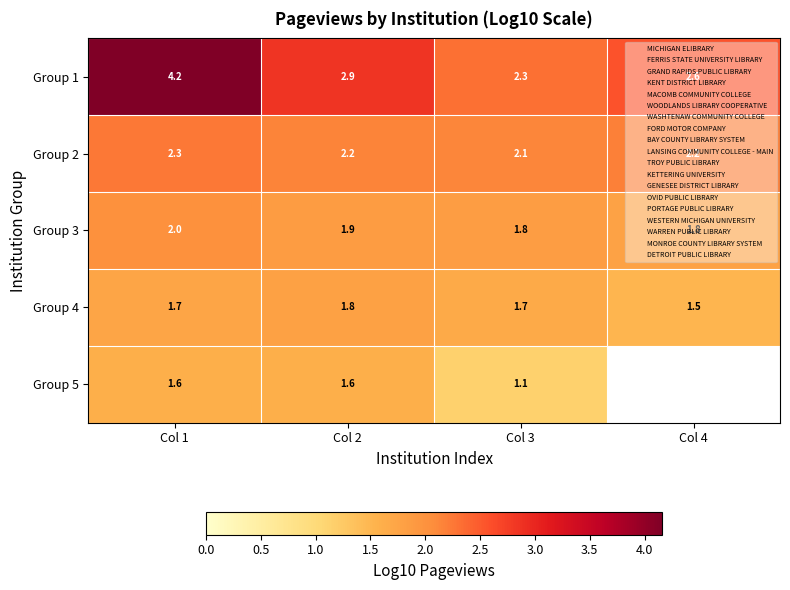

What is the sum of the Group 4 values at Col 2 and Col 1?

3.5